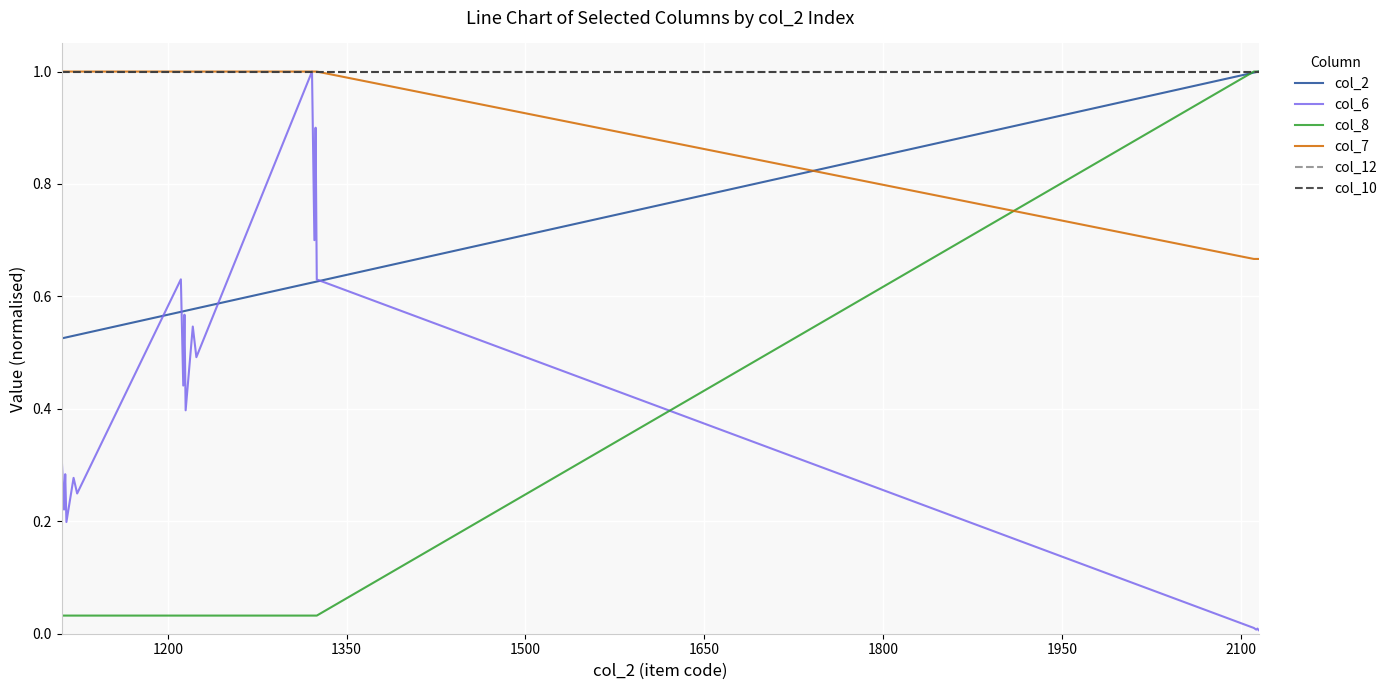

Does the chart display data point markers on the line(s)?

No